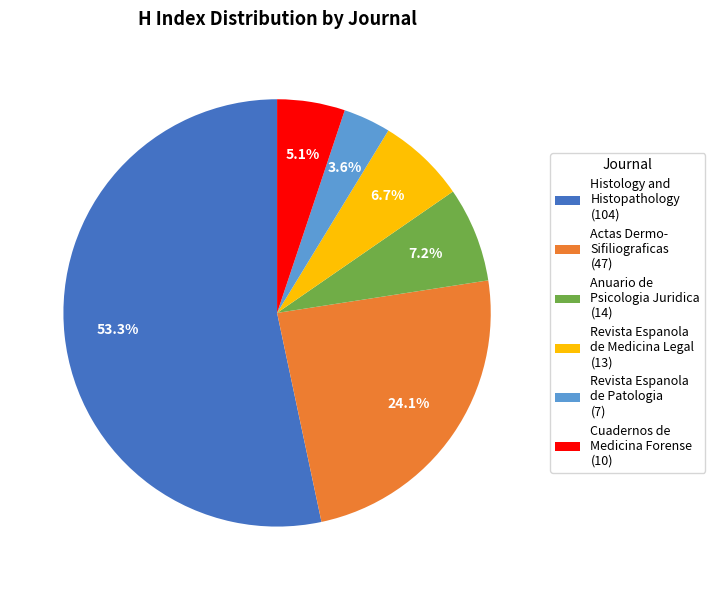

Which slice is the smallest?

Revista Espanola de Patologia (7)